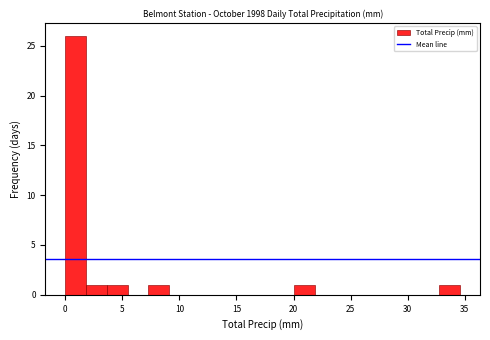

Read against the x-axis, roughly where is the centre of the tallest bar?

1.0